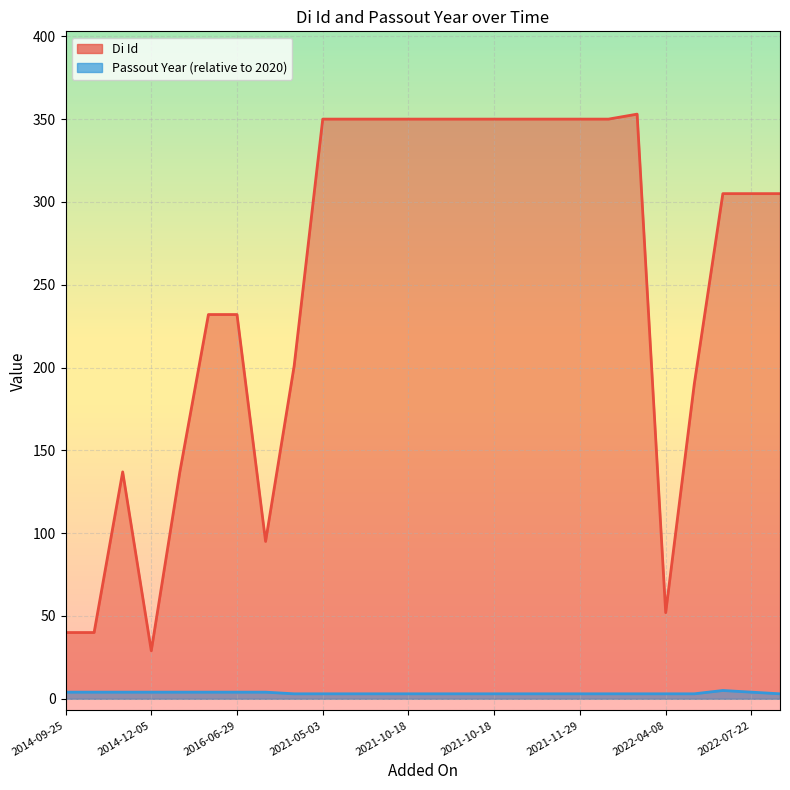

Is it true that Passout Year equals 4 at 2014-11-28?

True